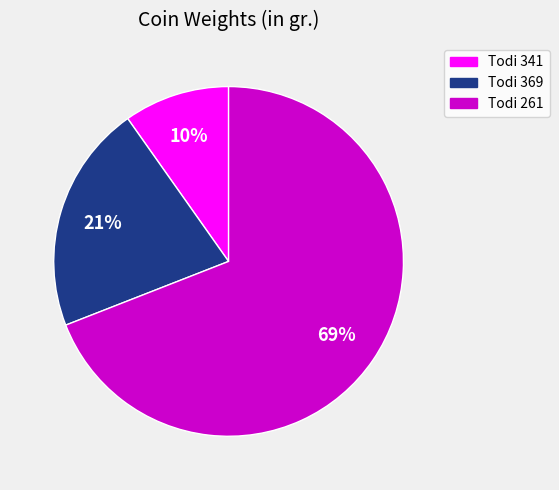

Is there any slice that represents more than half of the pie?

Yes